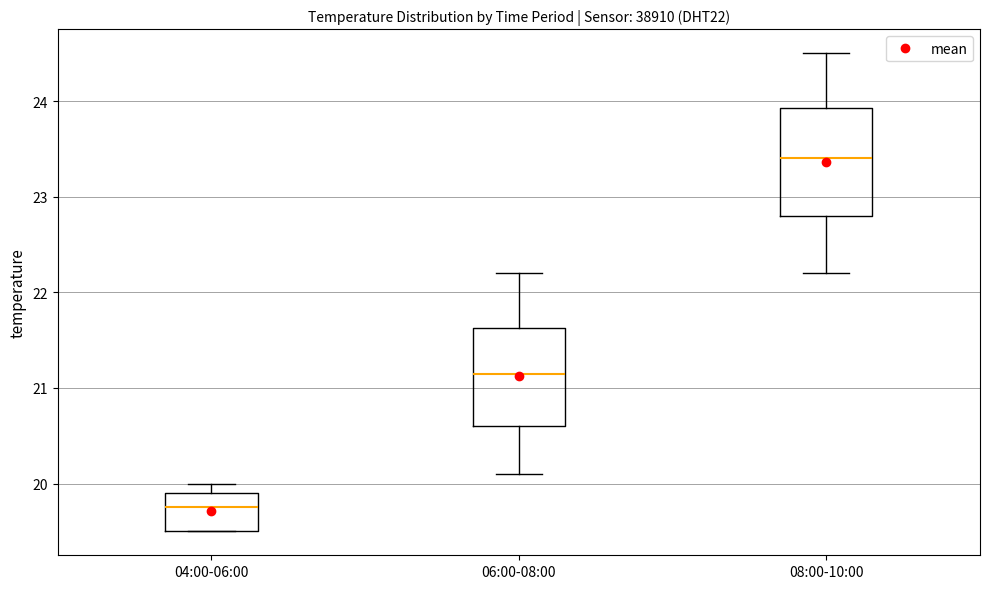

Reading left to right, transcribe this box plot: for each box, give where its median line is, the range the box spans, and where its two whiskers end, as read against the y-axis. The values are not printed on the chart, so give them approximately, as read against the axis.

04:00-06:00: median 19.8, box 19.5 to 19.9, whiskers 19.5 to 20.0
06:00-08:00: median 21.2, box 20.6 to 21.6, whiskers 20.1 to 22.2
08:00-10:00: median 23.4, box 22.8 to 23.9, whiskers 22.2 to 24.5